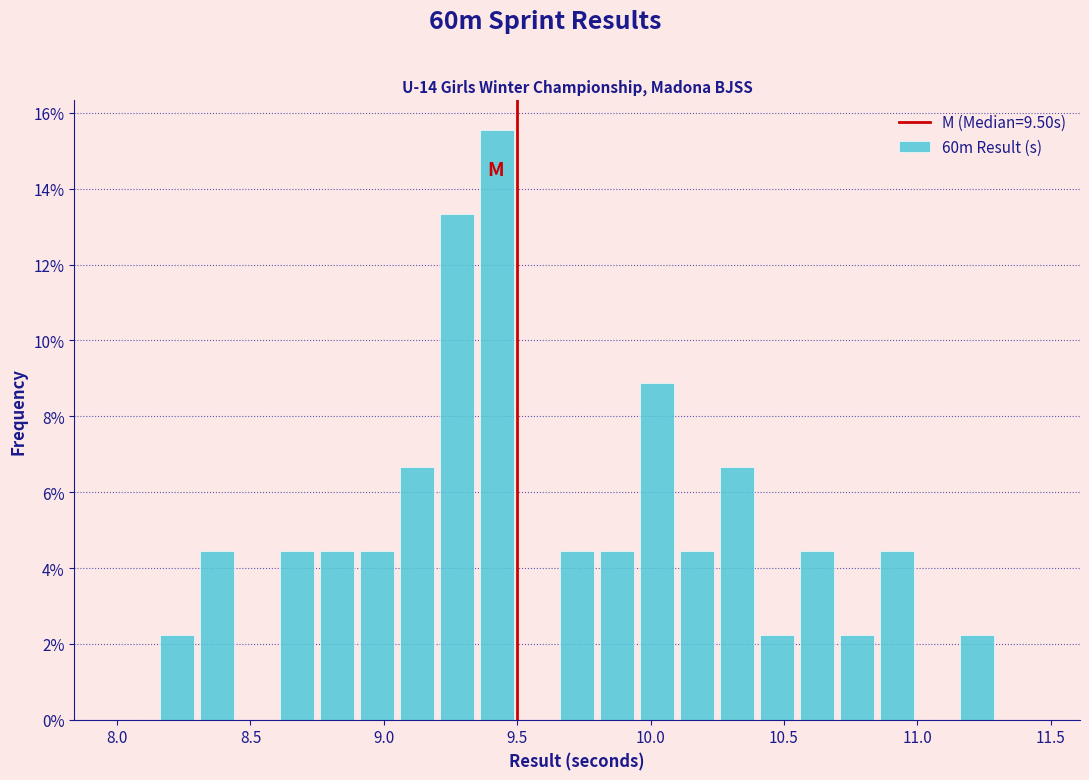

Read against the x-axis, roughly where is the centre of the tallest bar?

9.45